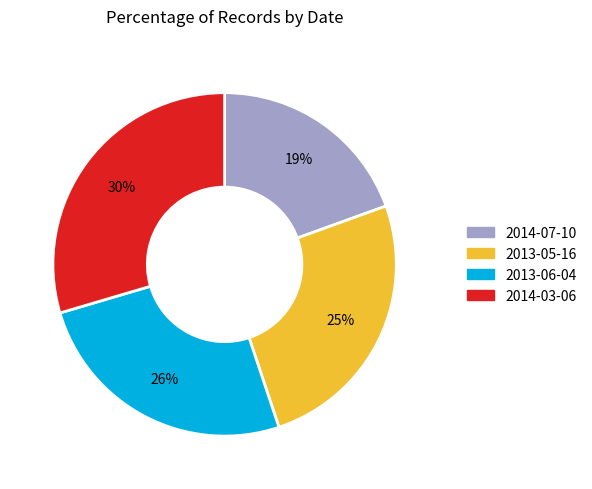

Is there a majority slice in this chart?

No